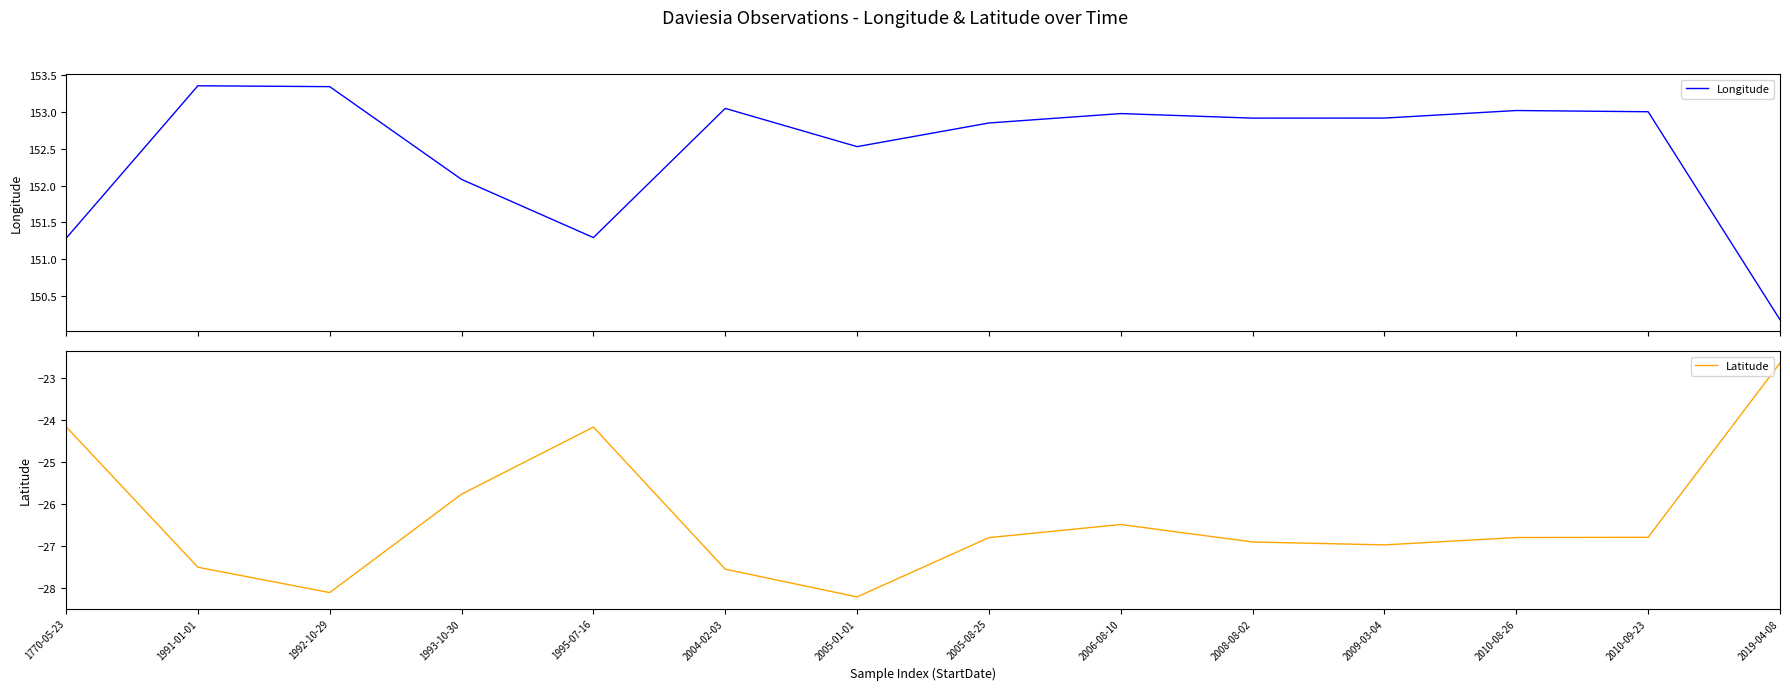

At 2010-09-23, list the series in order from largest to smallest.

Longitude, Latitude